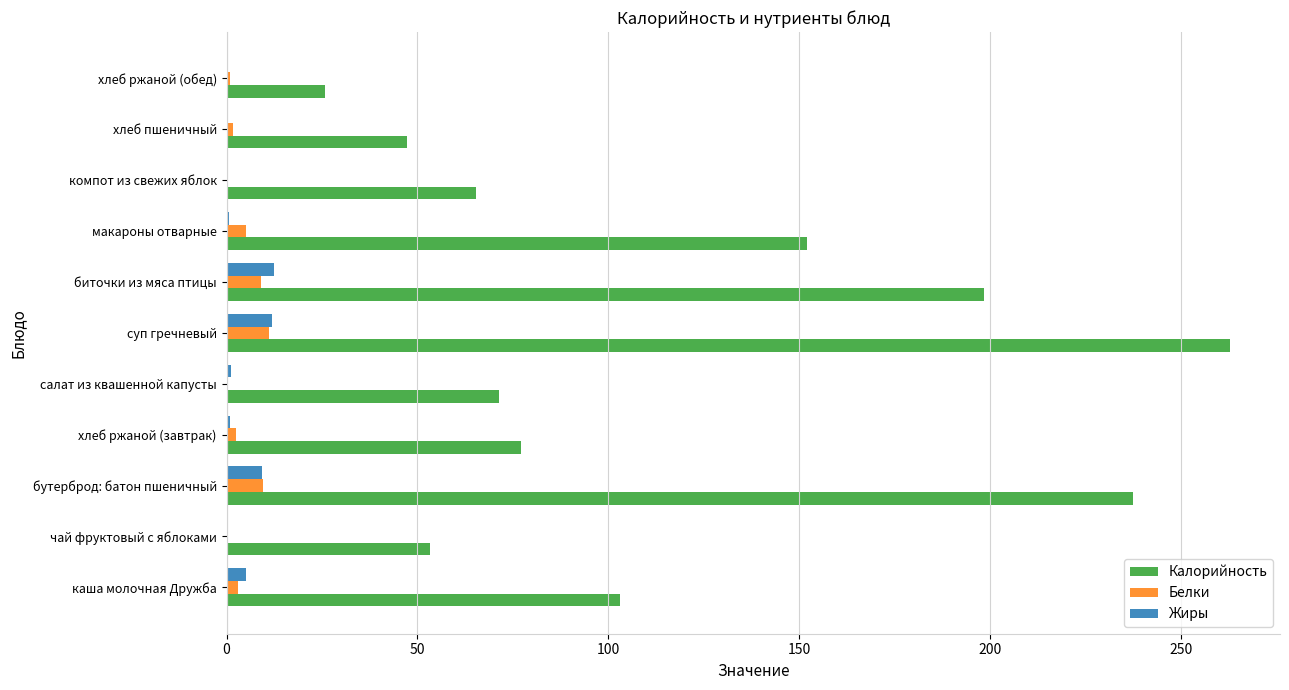

What is the total value across all series at бутерброд: батон пшеничный?

256.5